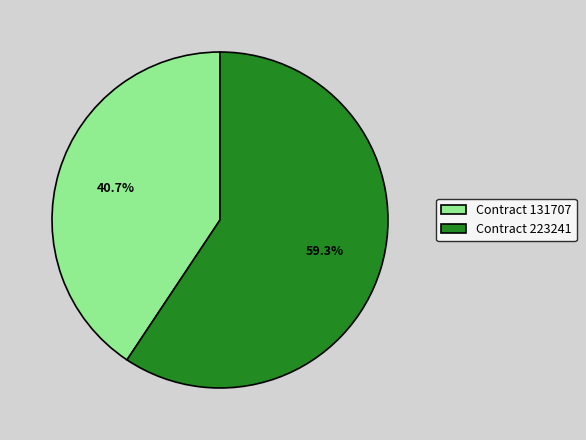

Rank the categories by value from lowest to highest.

Contract 131707, Contract 223241